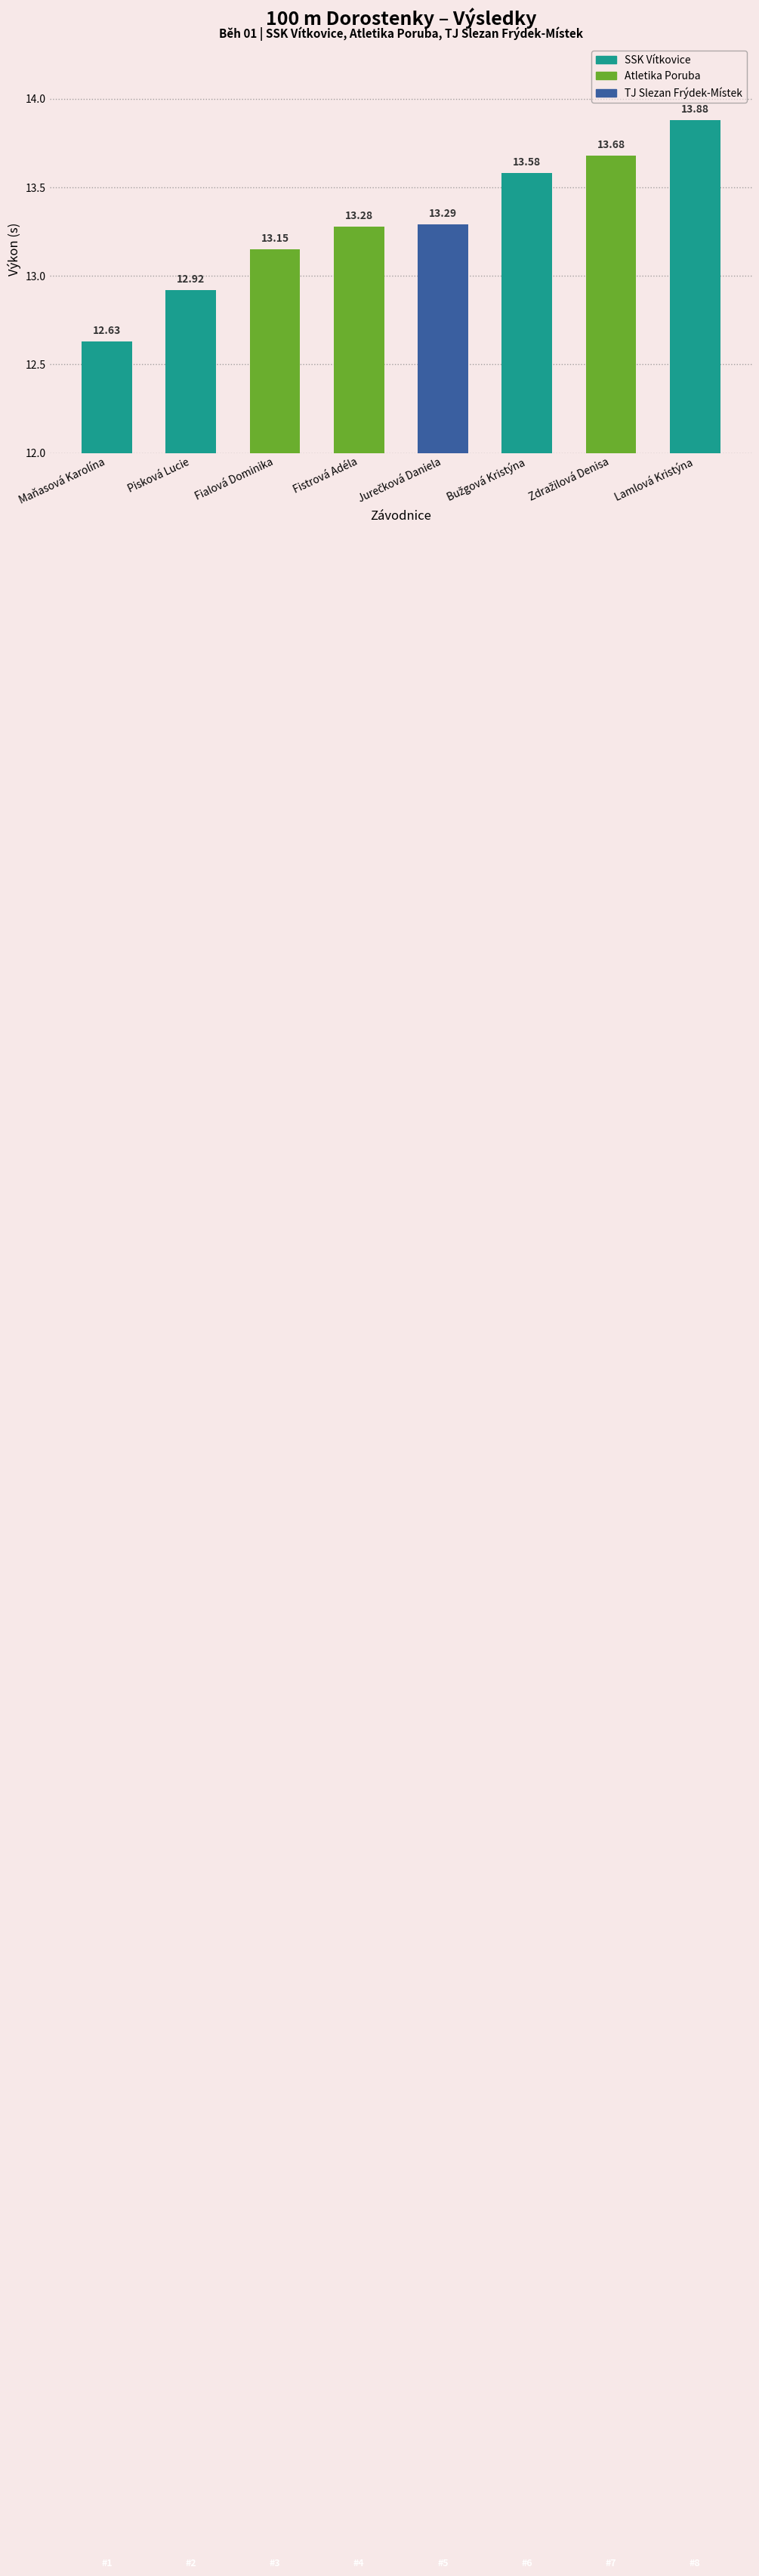

What position from the left is Pisková Lucie?

2